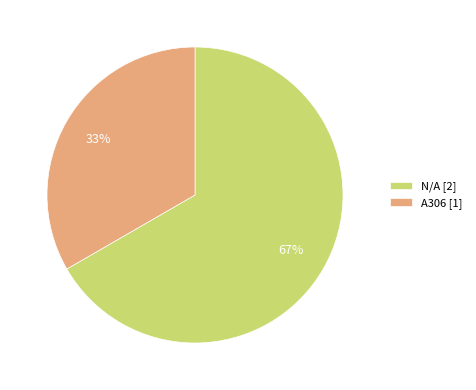

To the nearest percent, what percentage of the pie is A306?

33%